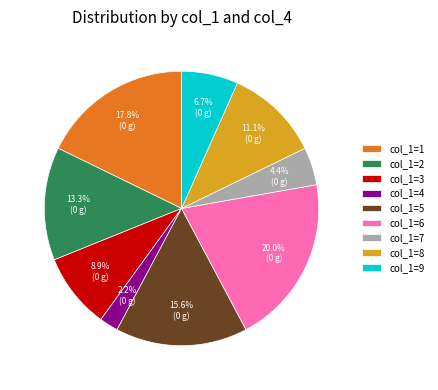

Approximately how many times larger is the value at col_1=3 compared to col_1=9?

1.3